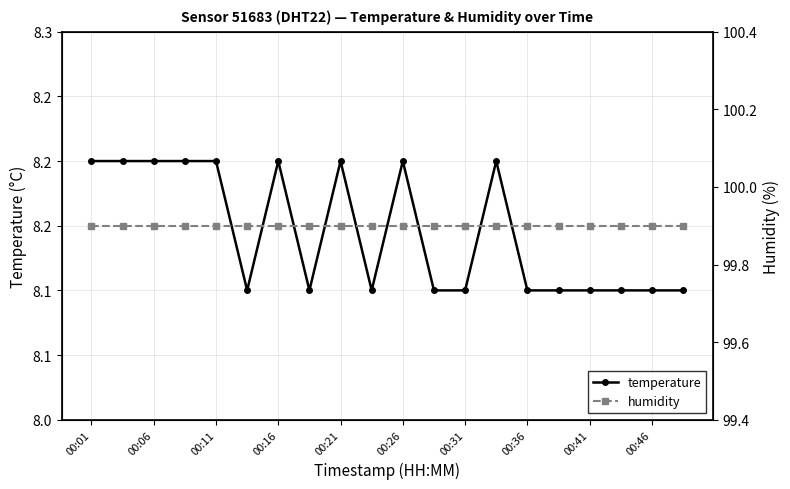

Between 00:36 and 11, which series saw the biggest shift?

temperature